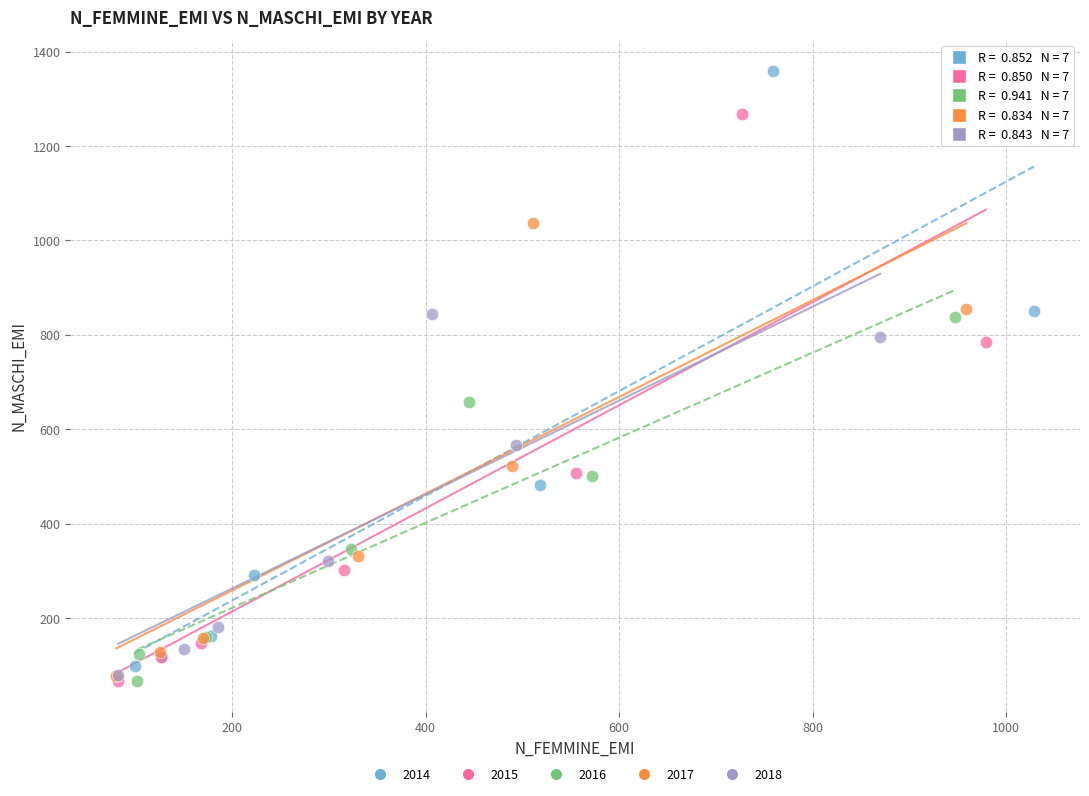

Which series contains the highest Y value?

2014